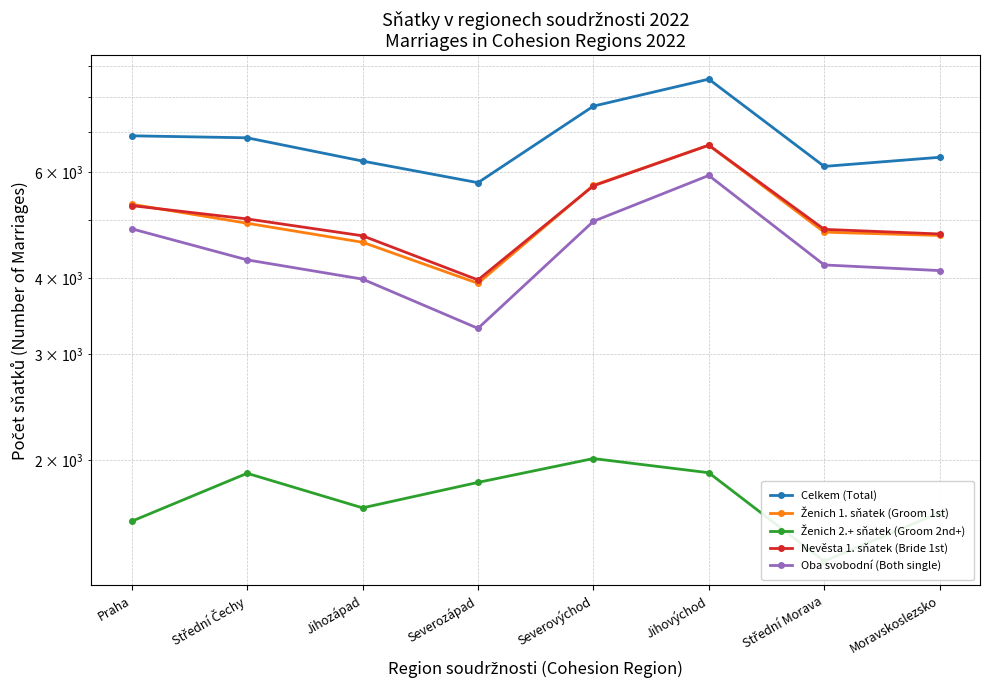

At Střední Čechy, list the series in order from smallest to largest.

Ženich 2.+ sňatek (Groom 2nd+), Oba svobodní (Both single), Ženich 1. sňatek (Groom 1st), Nevěsta 1. sňatek (Bride 1st), Celkem (Total)